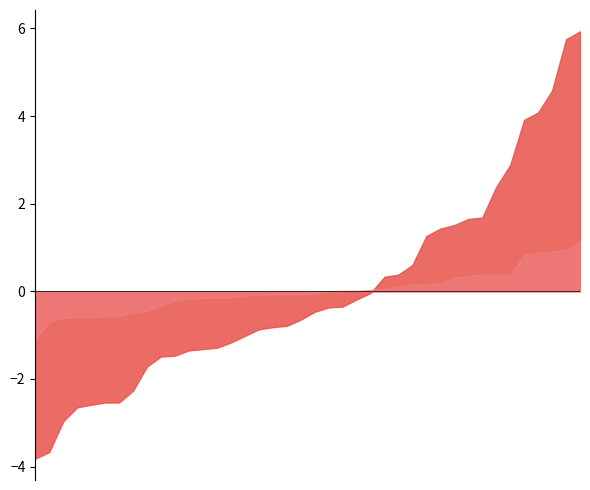

What is the maximum value shown in the chart?

5.9